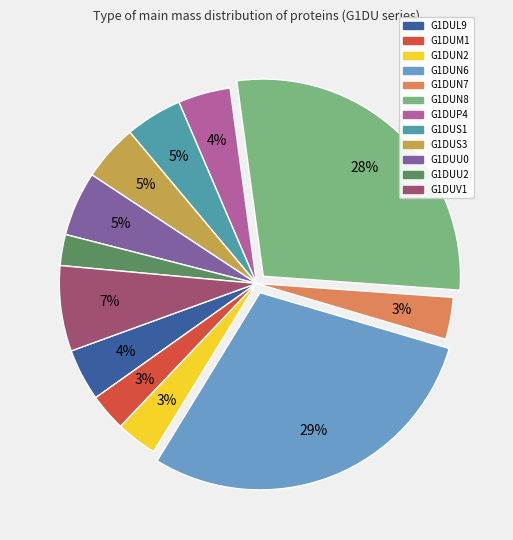

Is it true that G1DUP4 is 14% of the pie?

False